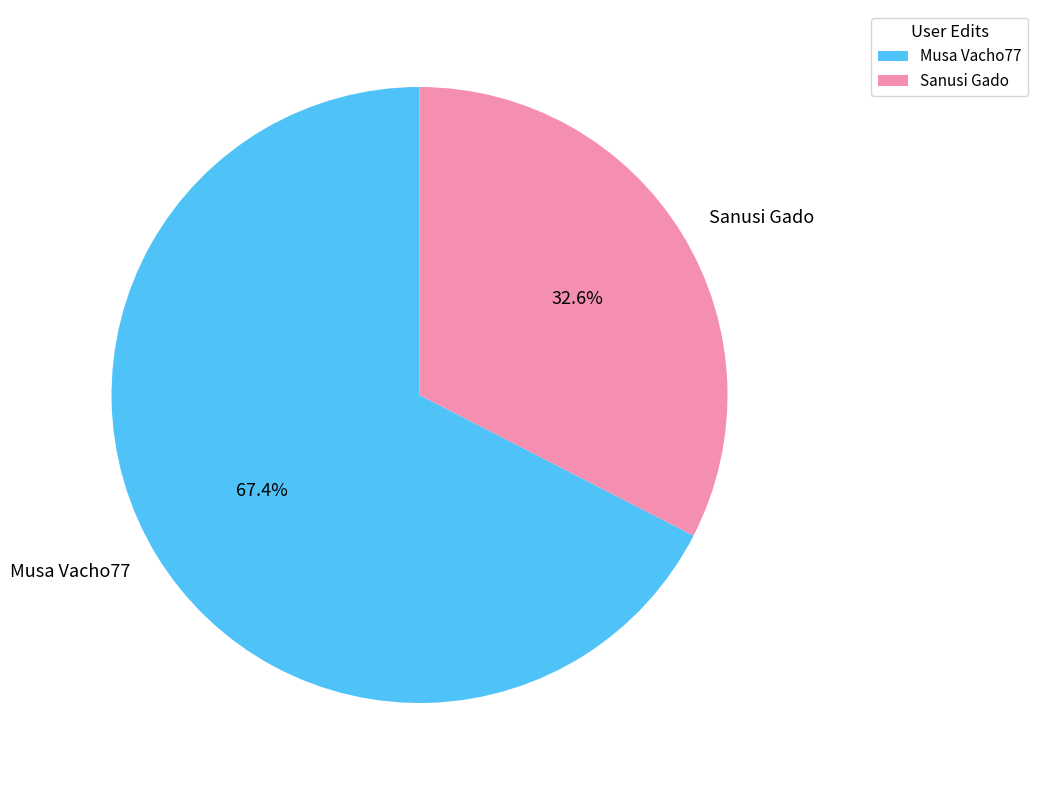

What portion of the pie excludes Musa Vacho77?

32.6%